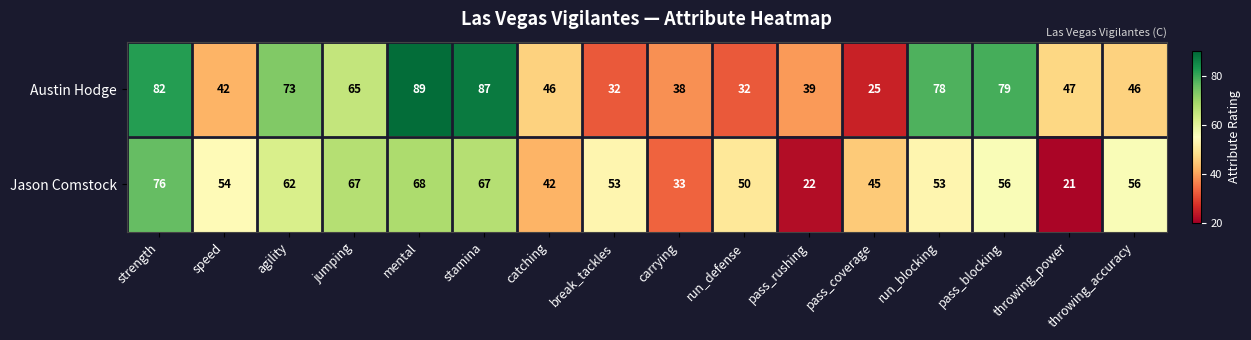

At throwing_power, list the series in order from largest to smallest.

Austin Hodge, Jason Comstock